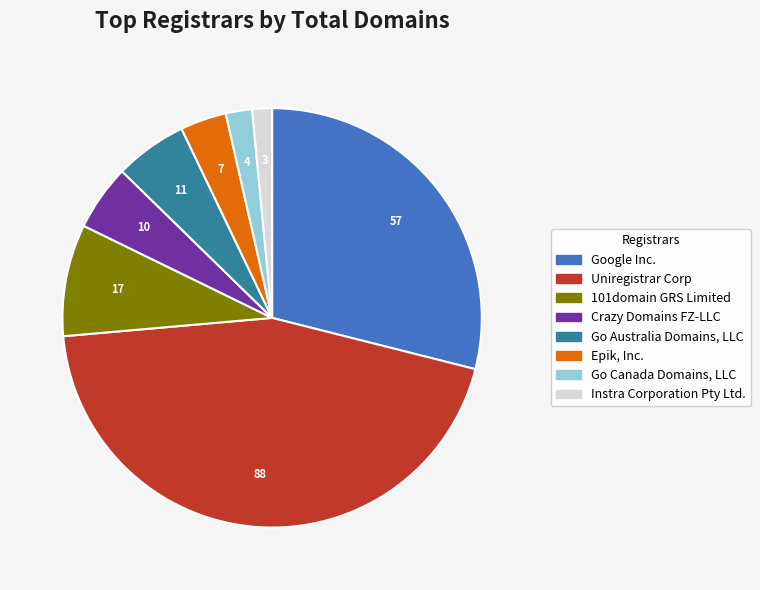

What is the ratio of the value at Instra Corporation Pty Ltd. to the value at Crazy Domains FZ-LLC?

0.3